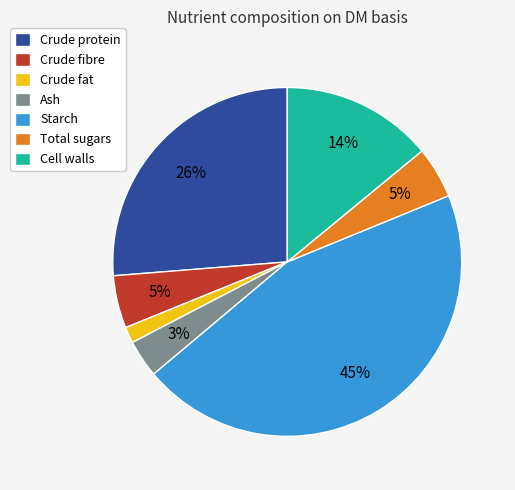

Does Crude fibre represent more than half of the total?

No